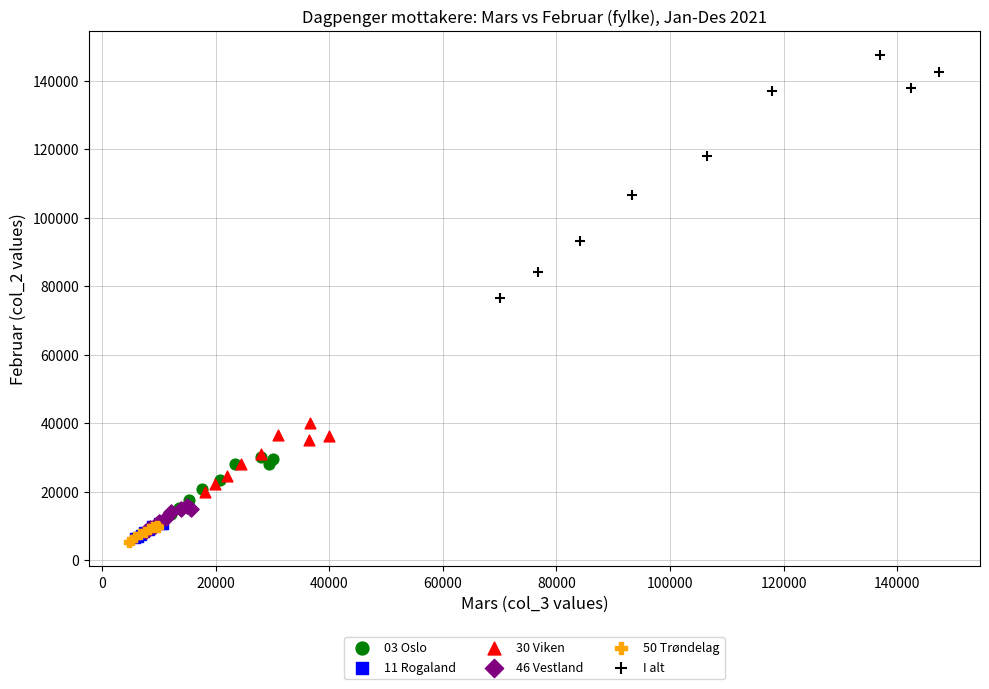

What are all the series names shown in the legend?

03 Oslo, 11 Rogaland, 30 Viken, 46 Vestland, 50 Trøndelag, I alt